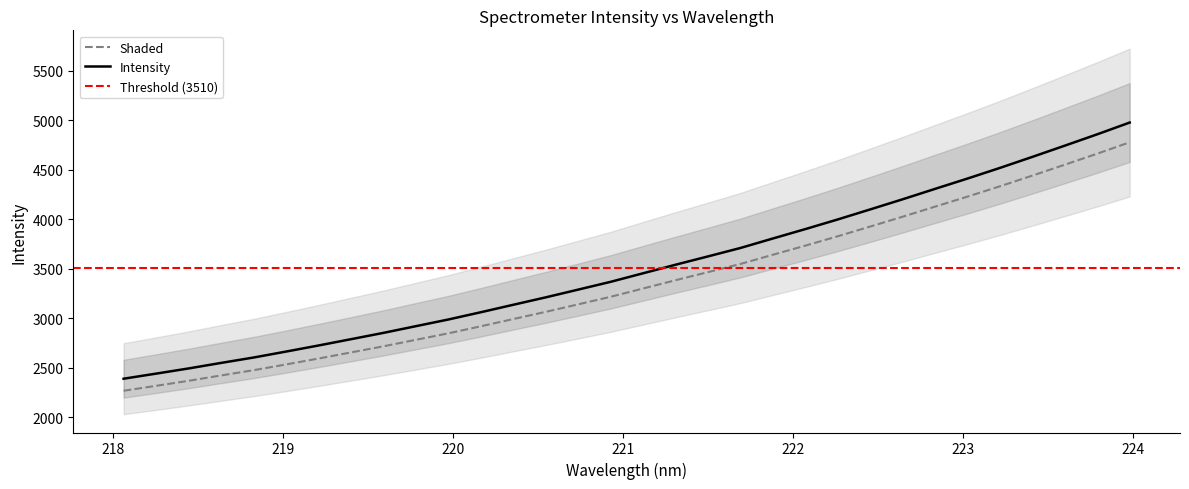

What is the smallest value displayed?

2390.9